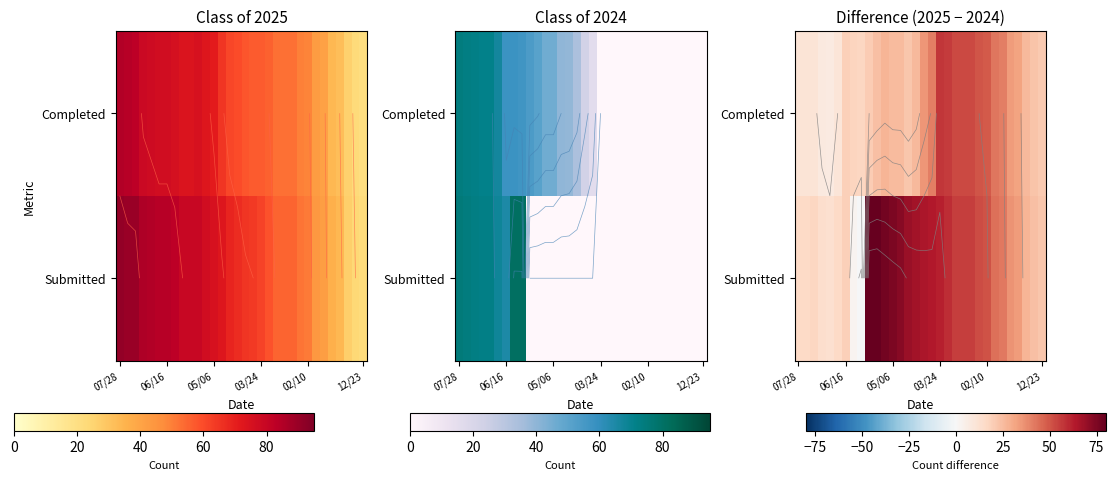

True or false: Completed has a value of 7 at 06/16.

False